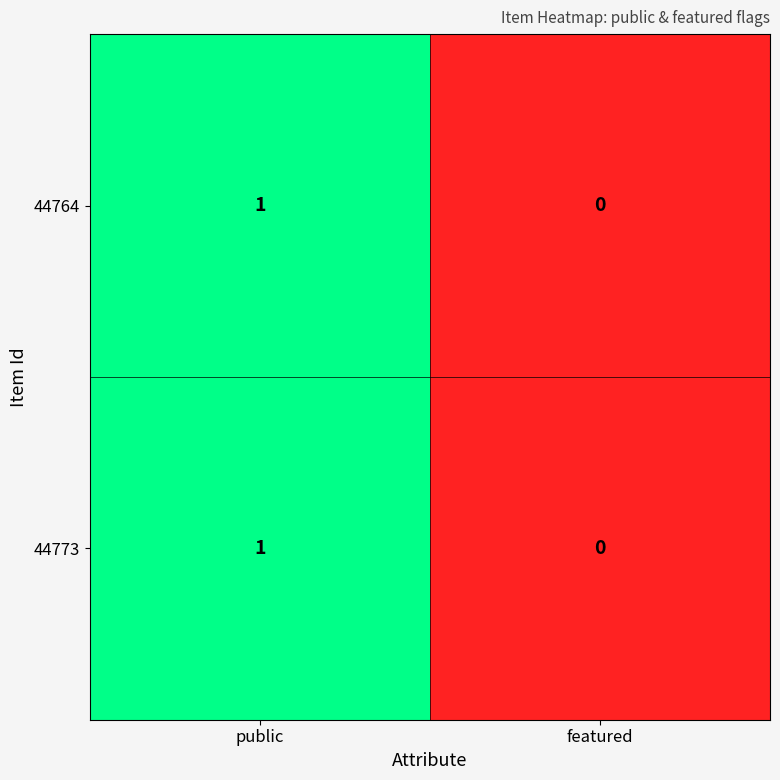

The 44773 series shows 0 at featured. True or false?

True